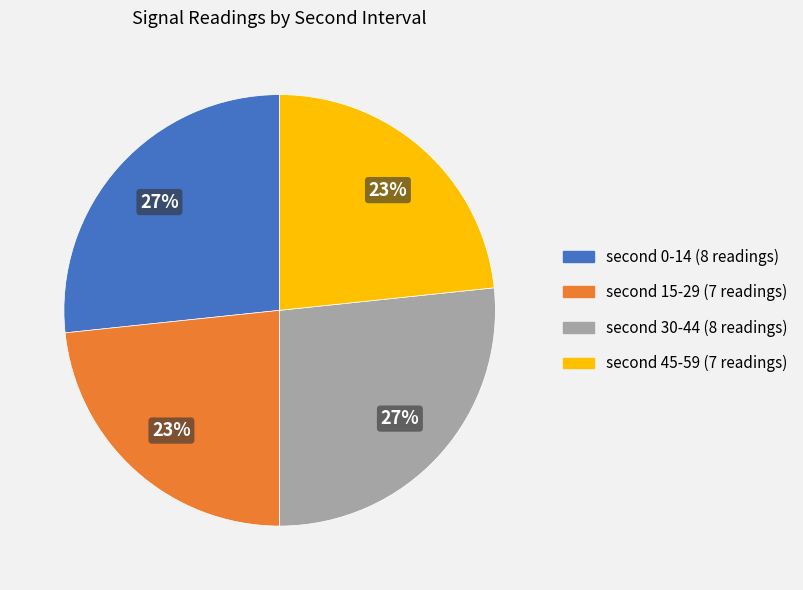

Is there any slice that represents more than half of the pie?

No